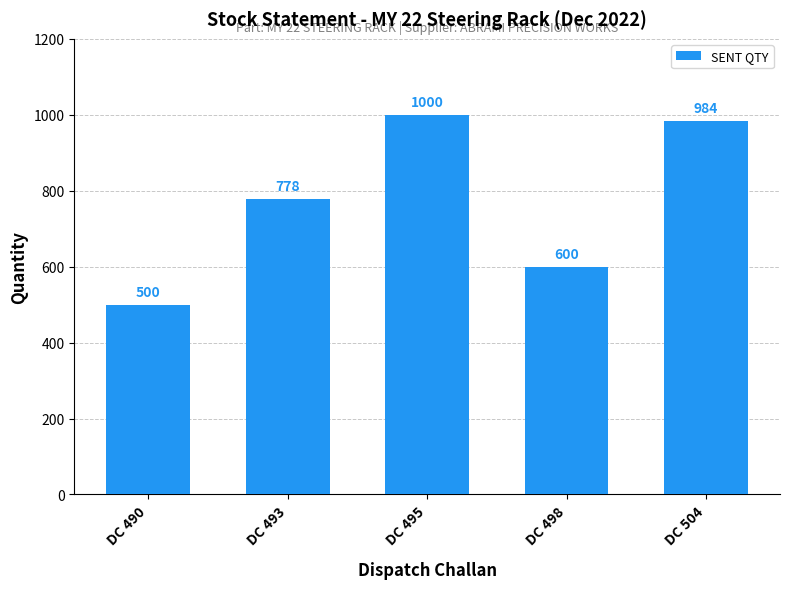

What is the average value?

772